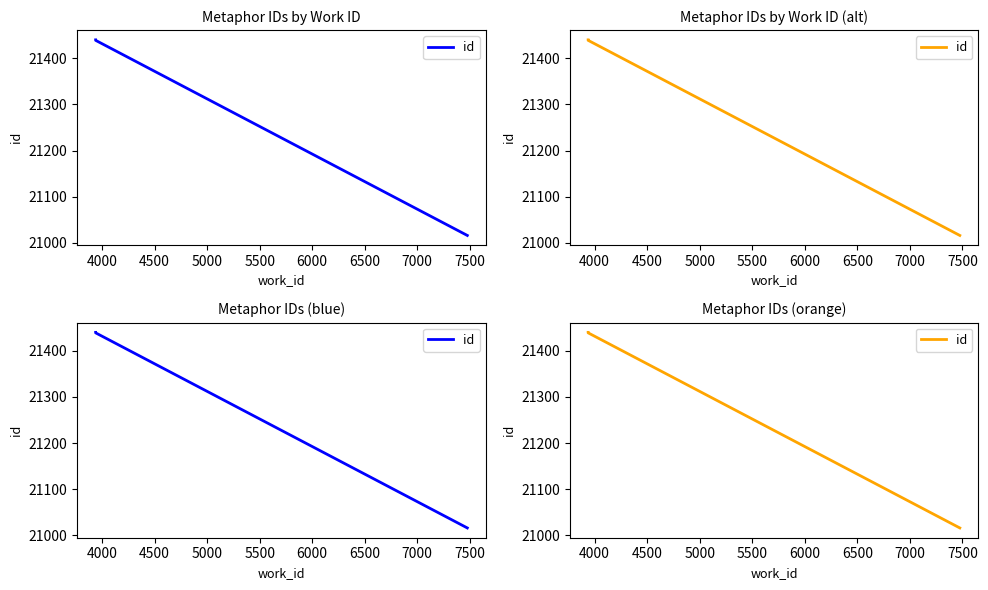

What is the smallest value displayed?

21016